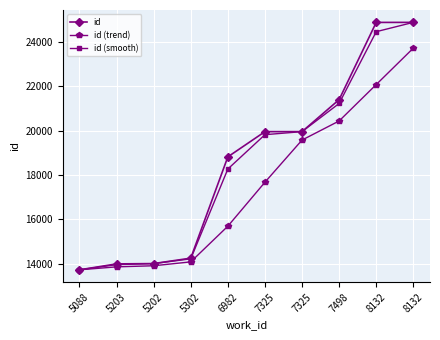

Which series has the largest total across all categories?

id